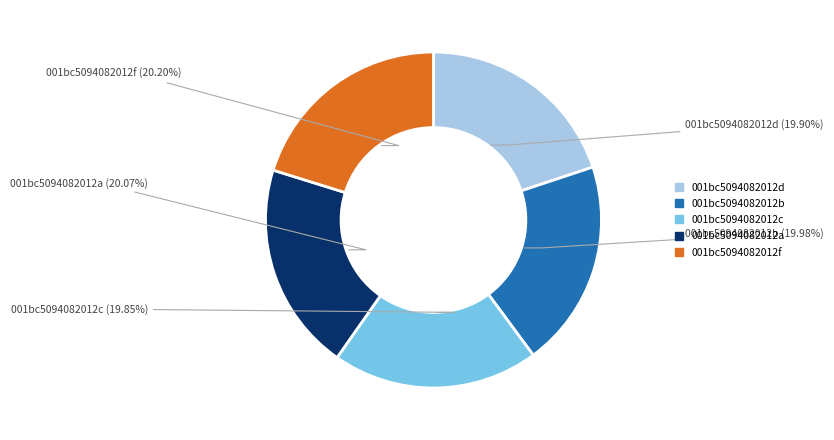

Combined, do 001bc5094082012c and 001bc5094082012b account for over 50%?

No